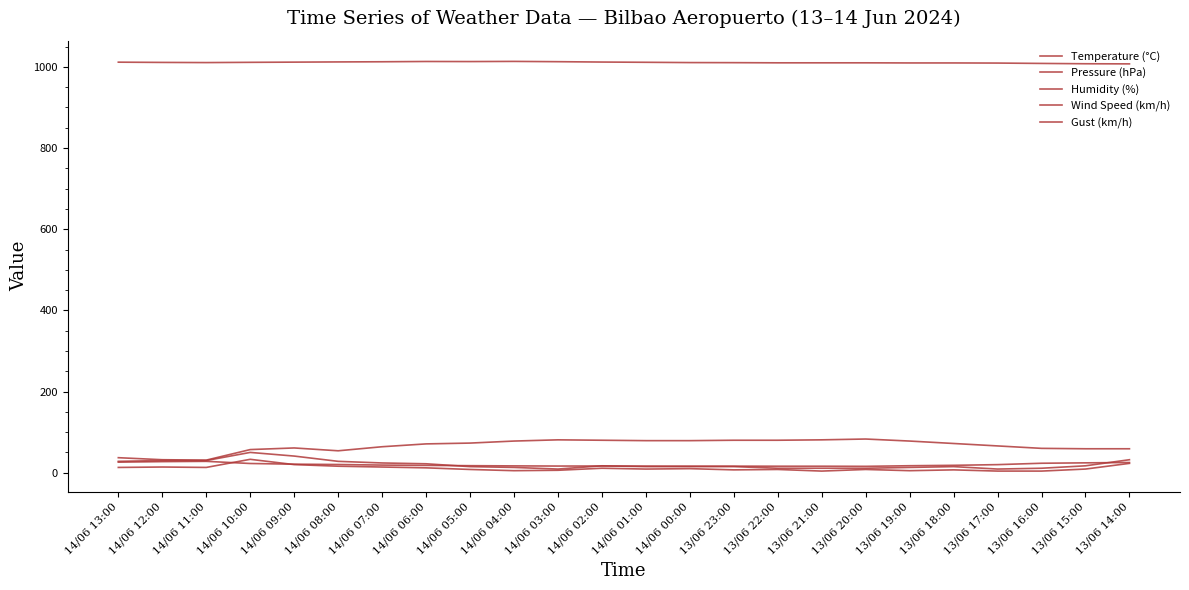

How many lines are shown in the chart?

5